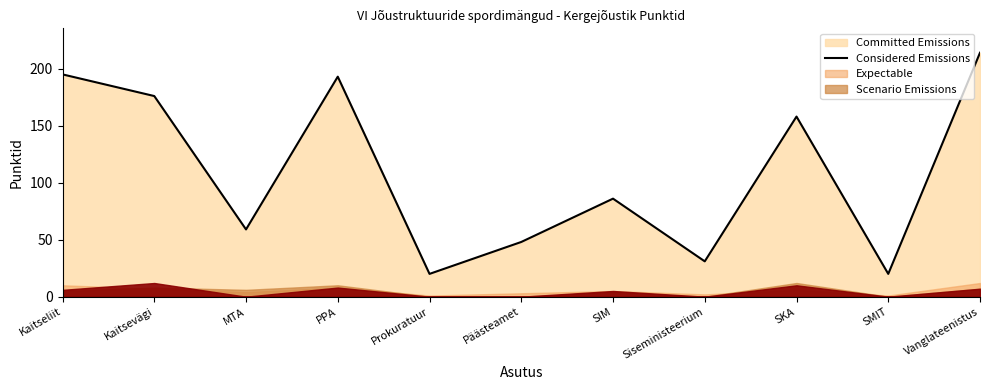

The value at Siseministeerium is 31. True or false?

True